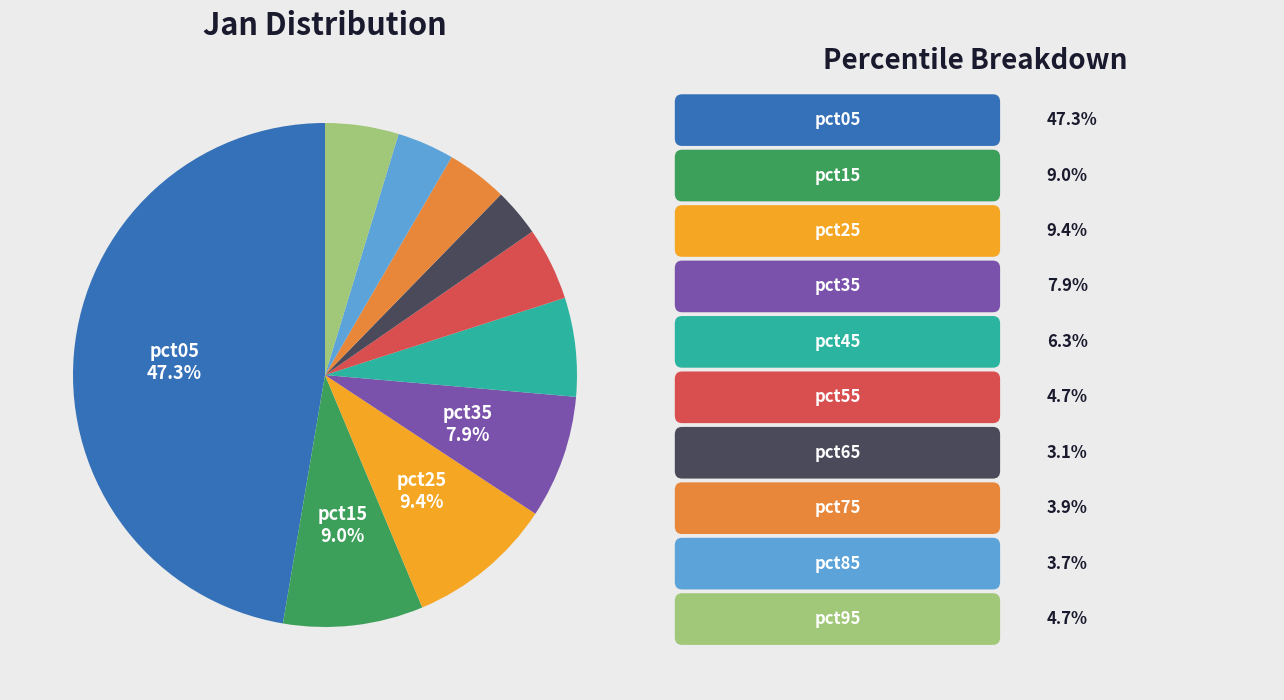

Is there a majority slice in this chart?

No